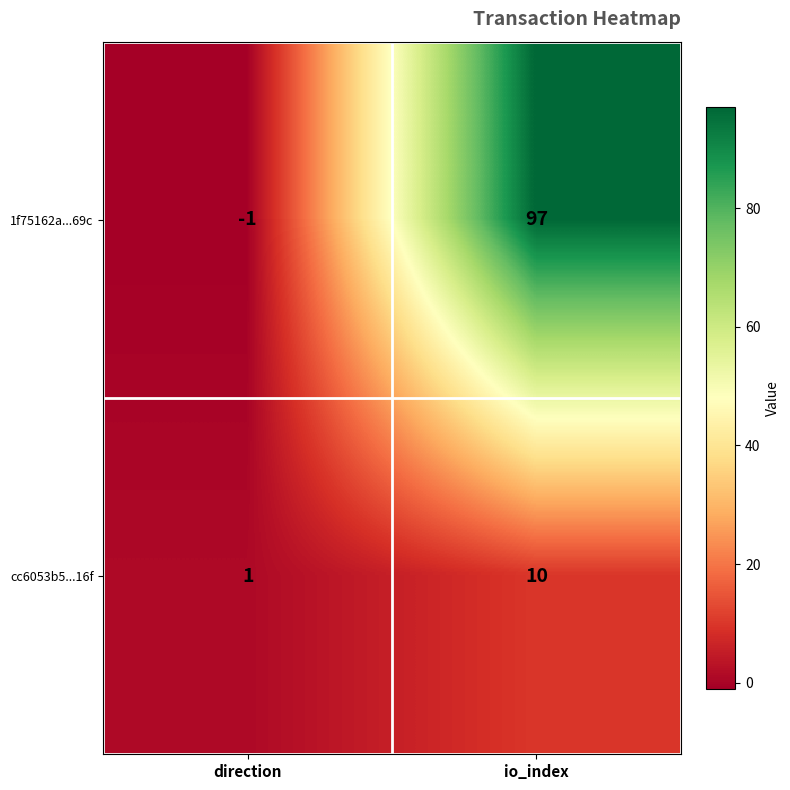

Reading left to right, what are all the values shown in this chart?

1f75162a...69c: direction=-1	io_index=97
cc6053b5...16f: direction=1	io_index=10